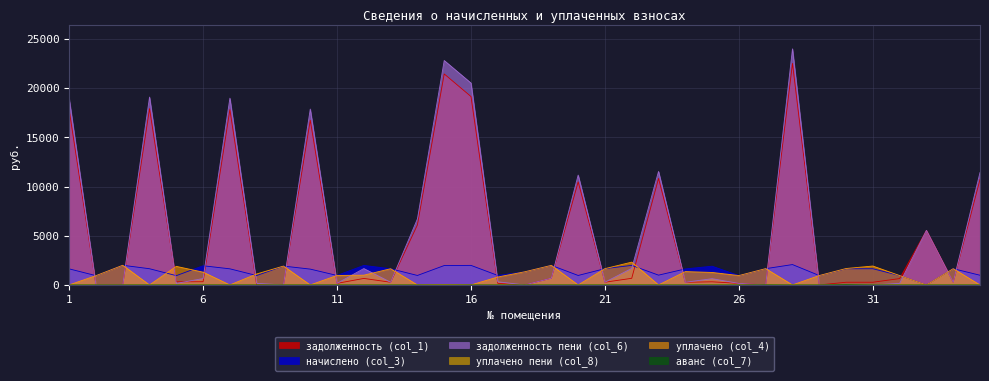

Reading left to right, transcribe all the data shown in this chart.

задолженность (col_1): 17773.2	0.0	0.0	17911.5	318.7	324.9	17807.8	0.0	0.0	16733.3	160.6	662.3	274.1	6100.5	21438.5	19142.2	161.1	0.0	686.5	10477.2	276.1	675.3	10823.0	271.4	317.5	159.0	0.0	22510.4	0.0	274.0	274.5	646.7	5545.9	275.6	10719.2
начислено (col_3): 1634.5	944.5	2000.2	1647.2	944.5	1949.3	1637.7	957.2	1917.5	1609.1	963.5	1984.3	1647.2	963.5	1971.6	1987.5	966.7	1333.4	1990.7	963.5	1656.8	1987.5	995.3	1628.2	1904.8	954.0	1653.6	2070.2	957.2	1644.1	1647.2	954.0	0.0	1653.6	985.8
задолженность пени (col_6): 18939.0	0.0	0.0	19086.4	157.4	650.9	18975.8	159.8	0.0	17867.1	160.6	1665.4	274.1	6708.1	22804.7	20513.0	322.9	0.0	689.4	11164.4	276.1	1680.0	11532.9	271.4	634.9	159.0	0.0	23986.9	0.0	0.0	0.0	159.0	5545.9	275.6	11422.3
уплачено пени (col_8): 0.0	0.0	0.0	0.0	25.6	0.0	0.0	0.7	0.0	0.0	0.0	9.2	0.0	0.0	0.0	0.0	0.0	0.0	0.0	0.0	0.0	31.2	0.0	0.0	0.0	0.0	0.0	0.0	0.0	0.9	0.0	12.5	0.0	0.3	0.0
уплачено (col_4): 0.0	944.5	2000.1	0.0	1888.9	1299.6	0.0	1116.7	1917.5	0.0	963.5	992.2	1647.7	0.0	40.0	0.0	805.6	1333.4	1990.7	0.0	1656.8	2318.8	0.0	1356.8	1269.9	954.0	1660.0	0.0	957.2	1670.0	1921.9	954.0	0.0	1653.6	0.0
аванс (col_7): 0.0	0.0	0.0	0.0	0.0	0.0	0.0	0.0	0.0	0.0	0.0	0.0	0.0	0.0	0.0	0.0	0.0	0.0	0.0	0.0	0.0	0.0	0.0	0.0	0.0	0.0	9.6	0.0	0.0	25.4	0.1	0.0	0.0	0.0	0.0